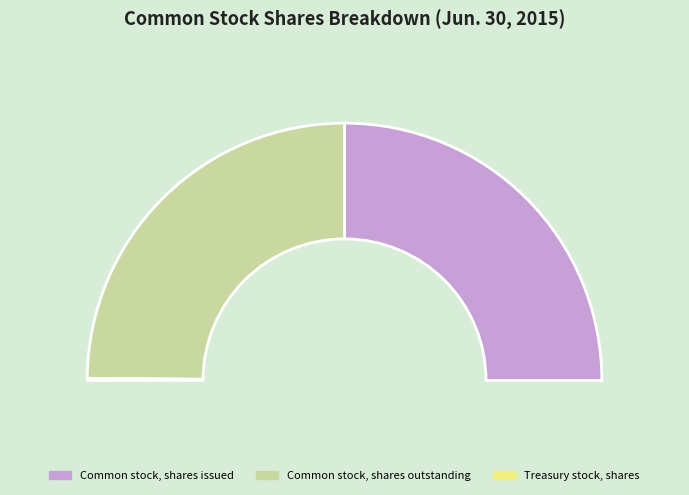

To the nearest percent, what is the combined percentage of Common stock, shares outstanding and Treasury stock, shares?

50%